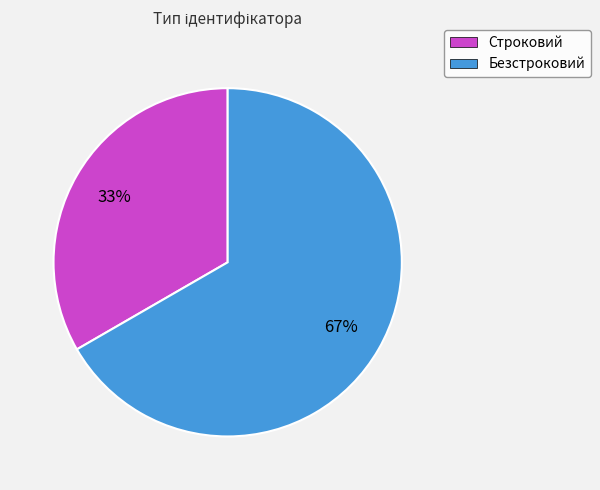

Which category has the biggest portion of the pie?

Безстроковий